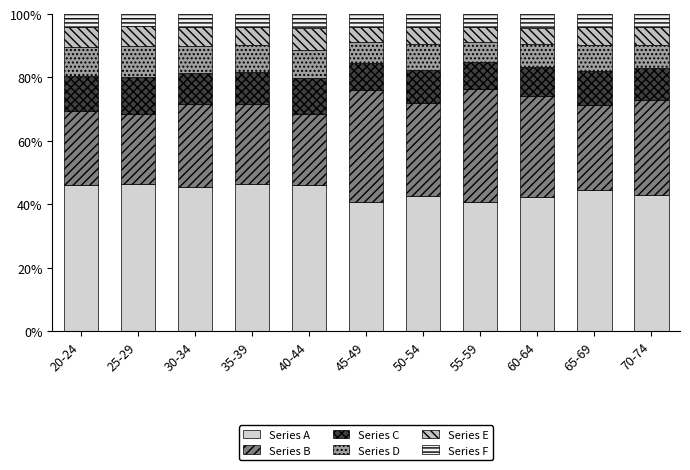

Are the bars grouped side by side (vs. stacked)?

No